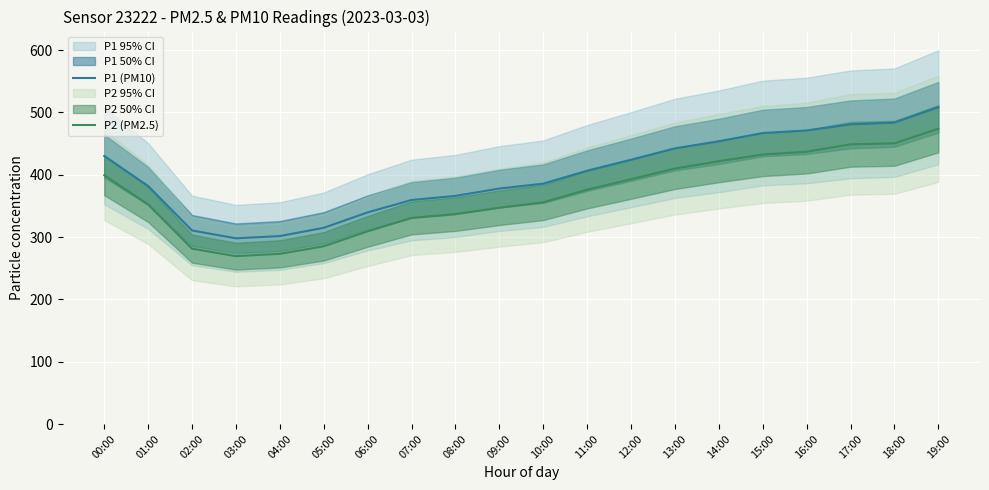

What is the minimum value for P1 (PM10)?

298.0